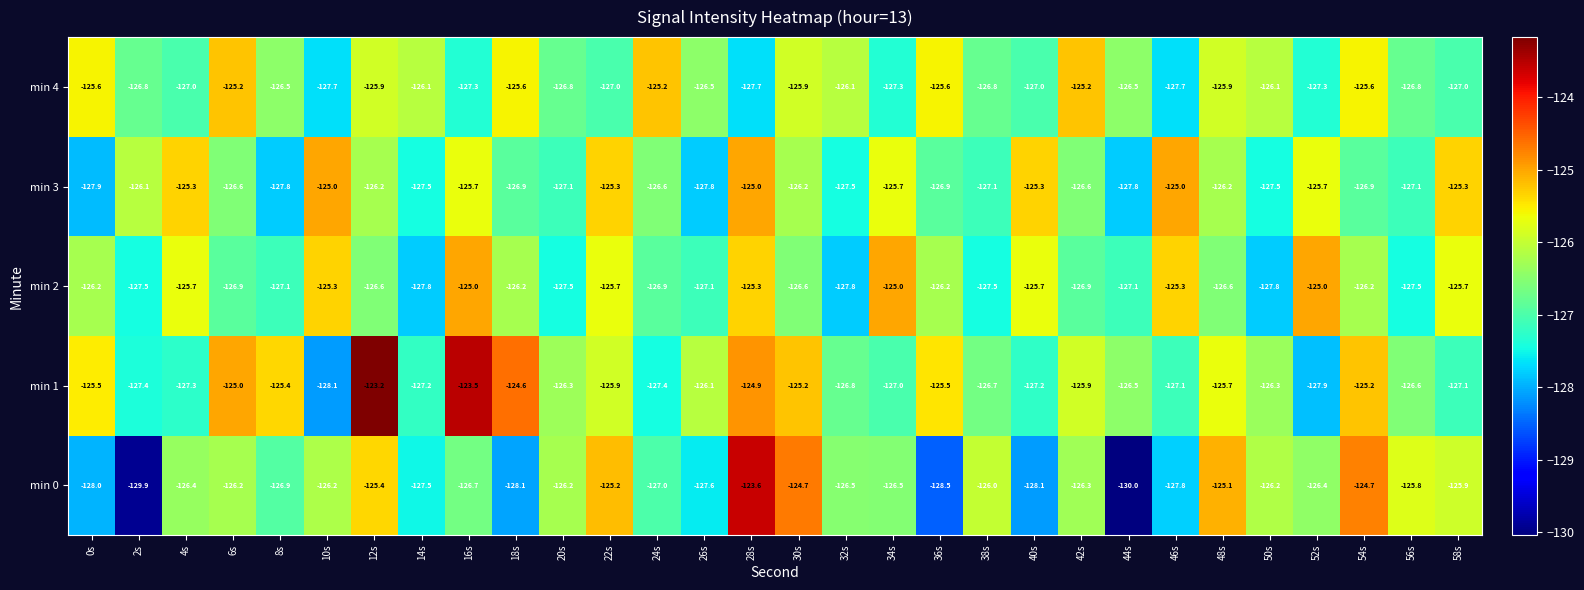

How many series are shown in this chart?

5